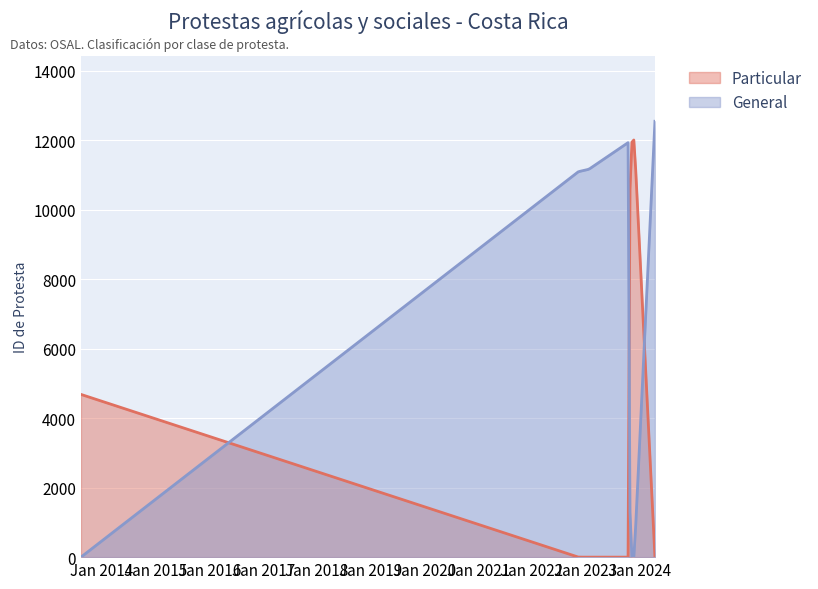

True or false: Particular has more than 2 points higher than both neighbors.

False